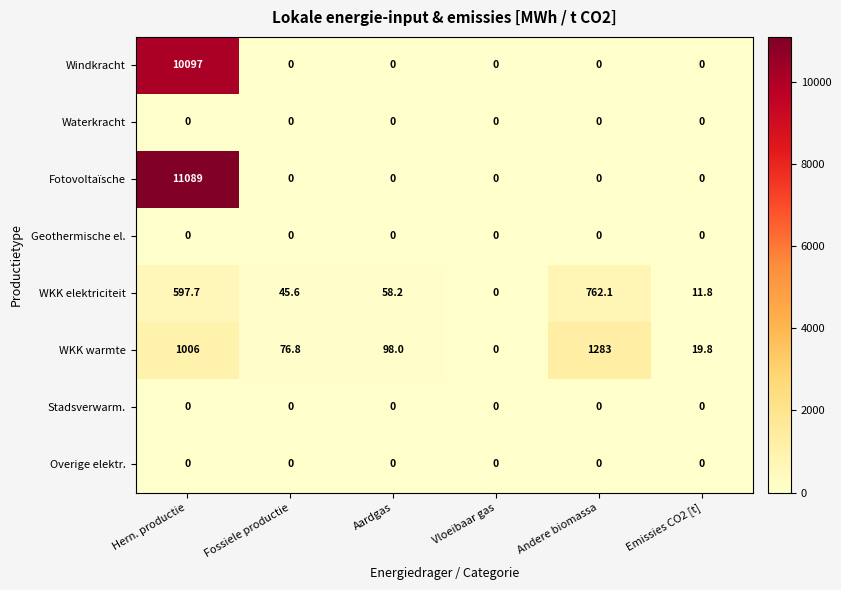

At which label does WKK warmte reach its minimum?

Vloeibaar gas